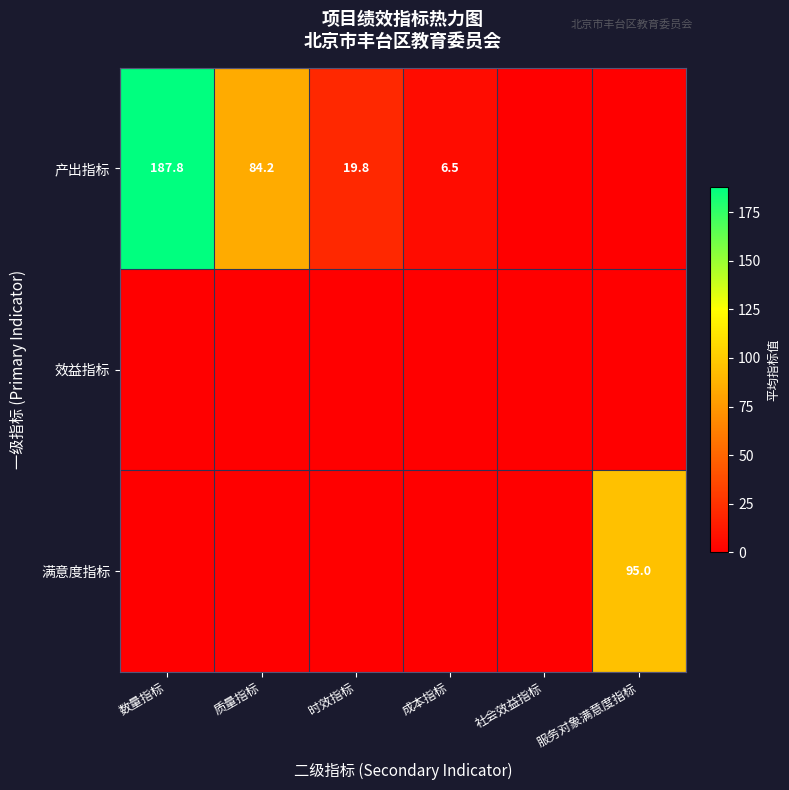

The value of 产出指标 at 质量指标 is 121.0. True or false?

False